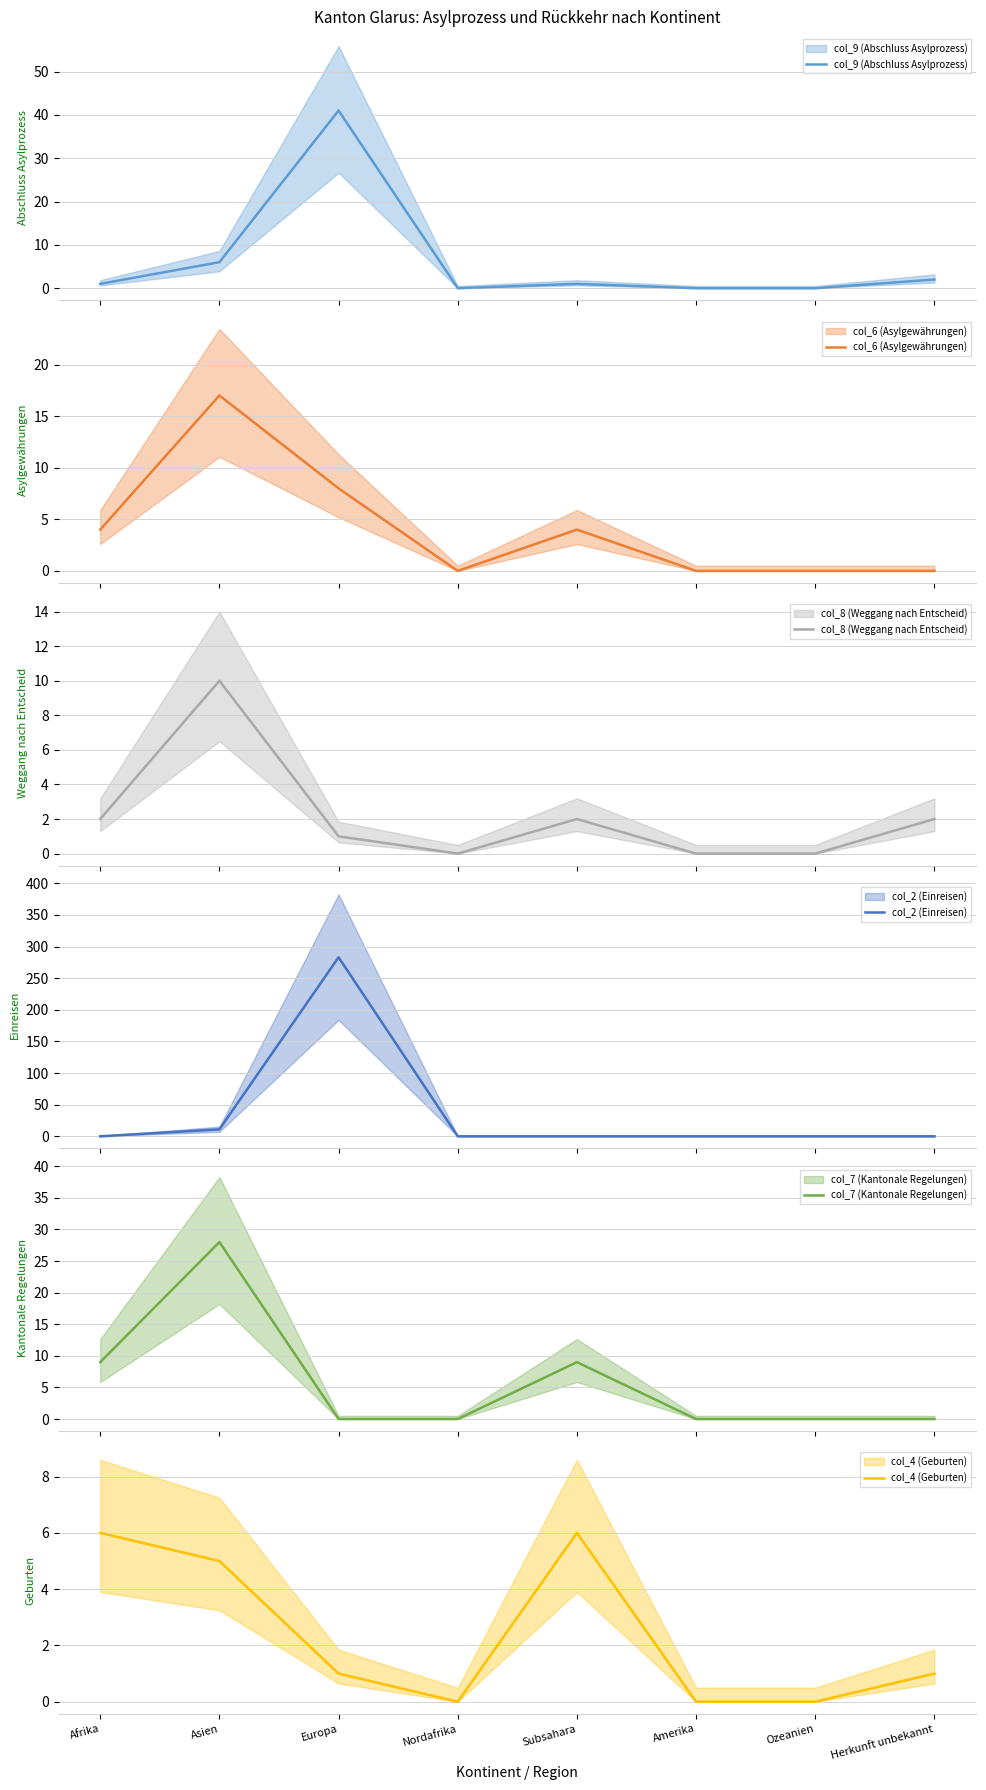

What is the sum of all col_9 (Abschluss Asylprozess) values?

51